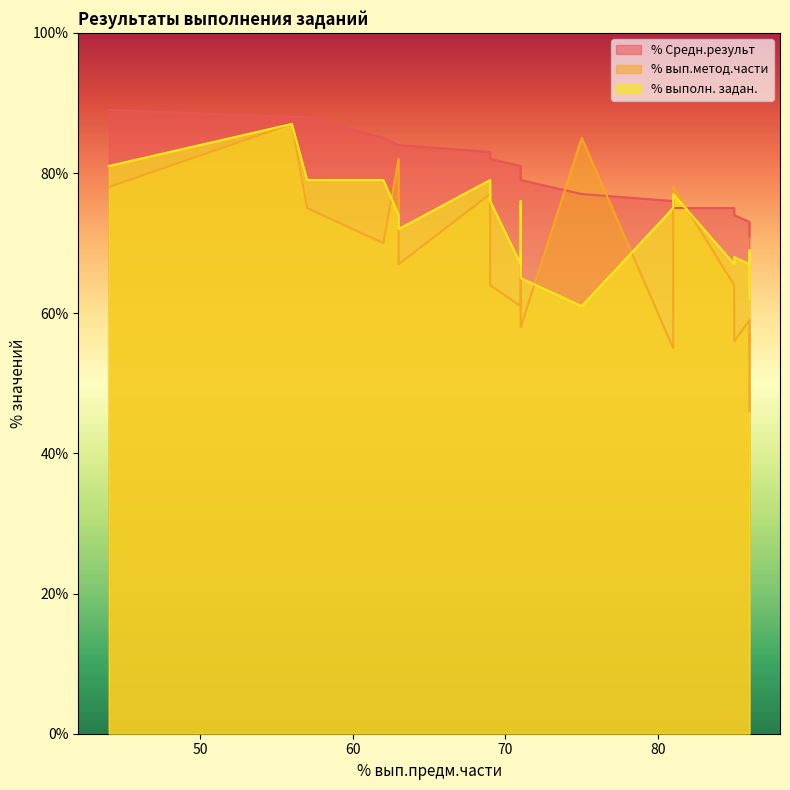

In % вып.метод.части, how many points are lower than both neighbors (excluding endpoints)?

7